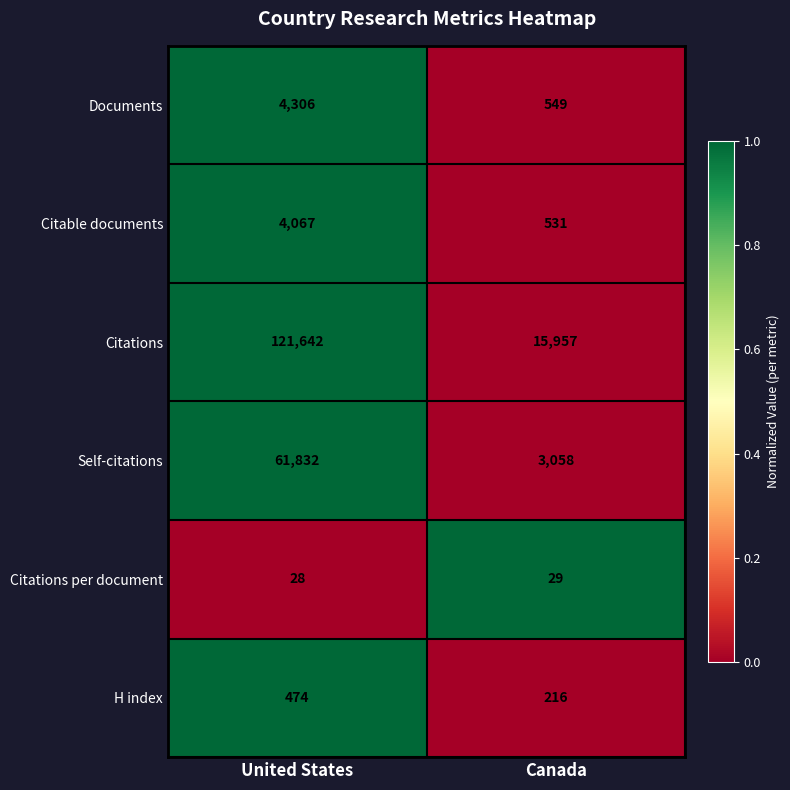

Which series has the largest range (max minus min)?

Citations